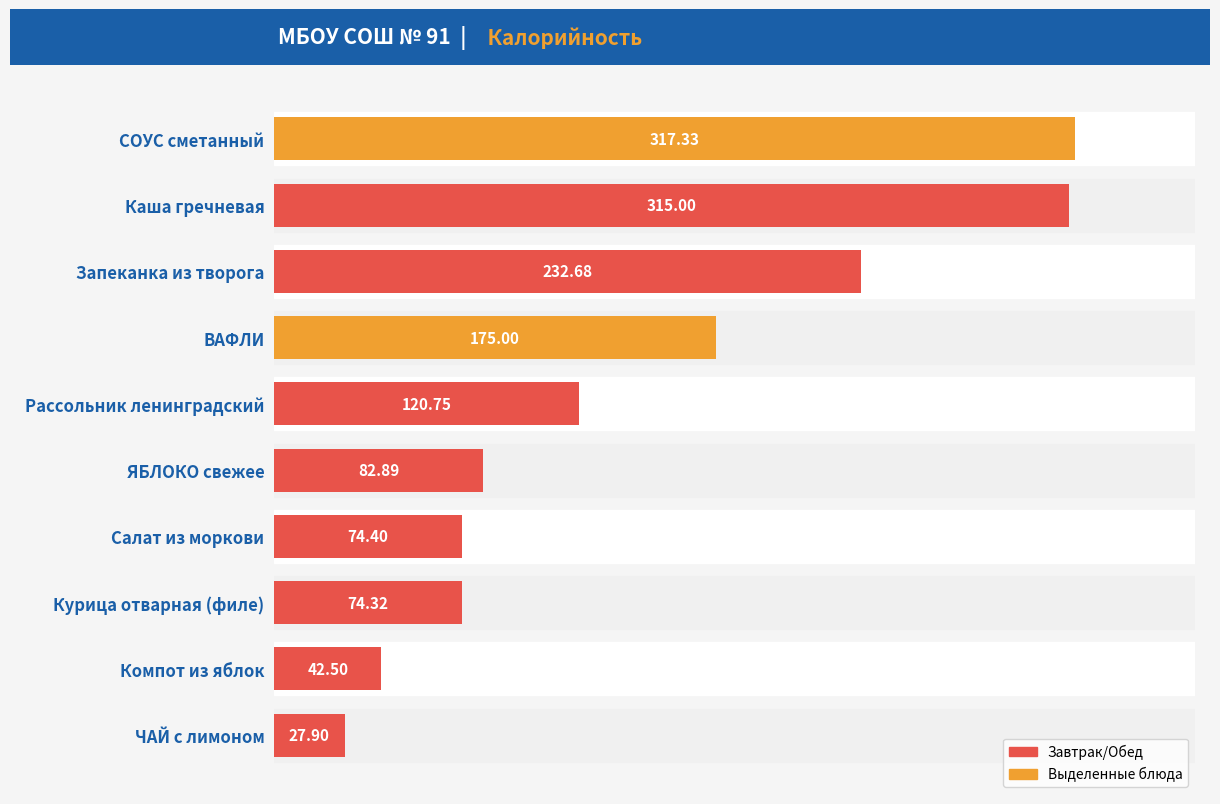

What is the change in value from Запеканка из творога to Рассольник ленинградский?

-111.9